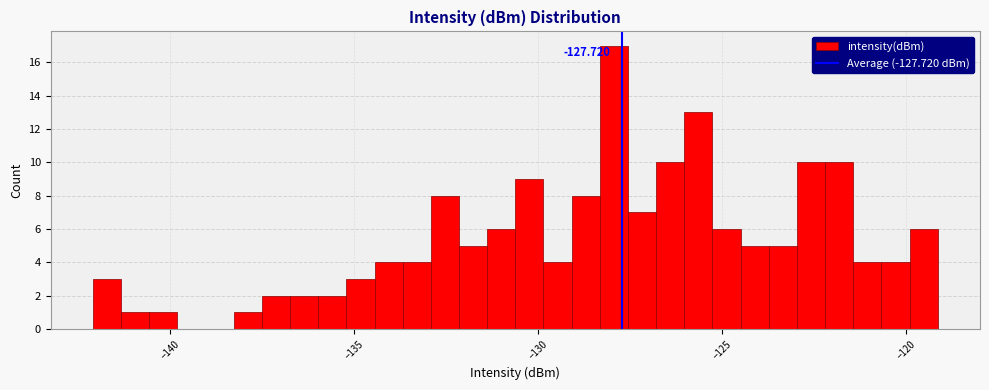

Around what value on the x-axis is the tallest bar? Give the approximate position of its centre, as read against the axis.

-128.0